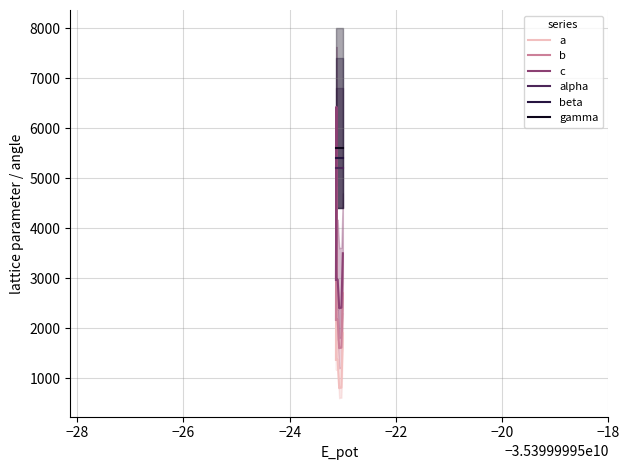

At how many categories does at least one series exceed 2348?

20